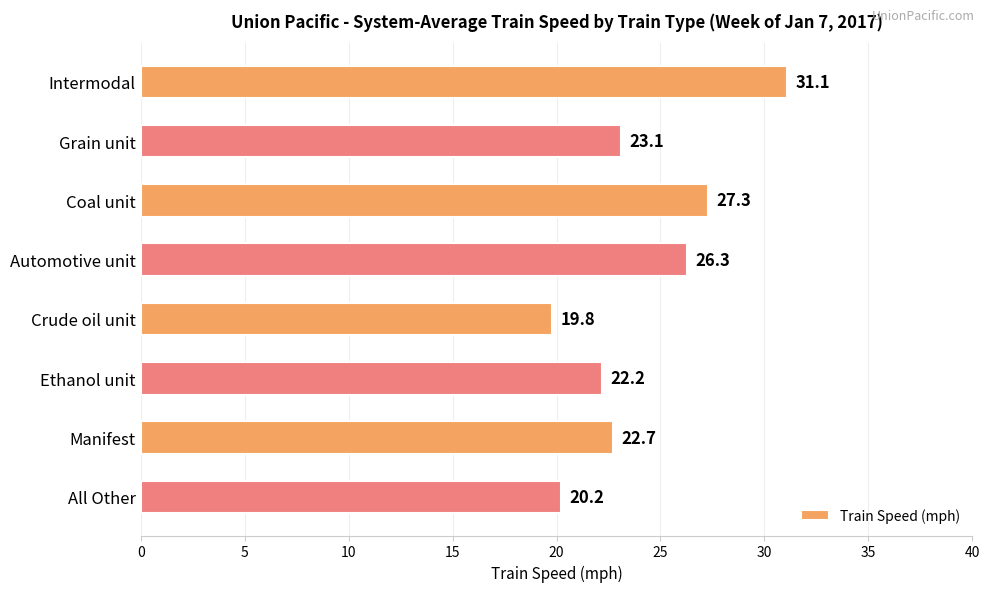

List the labels in order of value, smallest first.

Crude oil unit, All Other, Ethanol unit, Manifest, Grain unit, Automotive unit, Coal unit, Intermodal